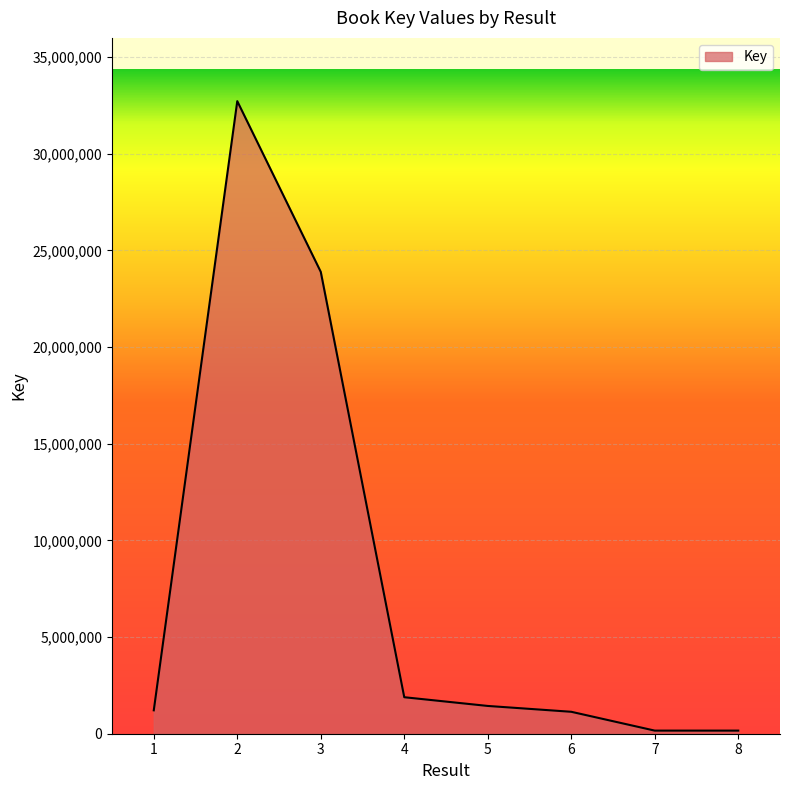

Which category has the highest value across all series?

2